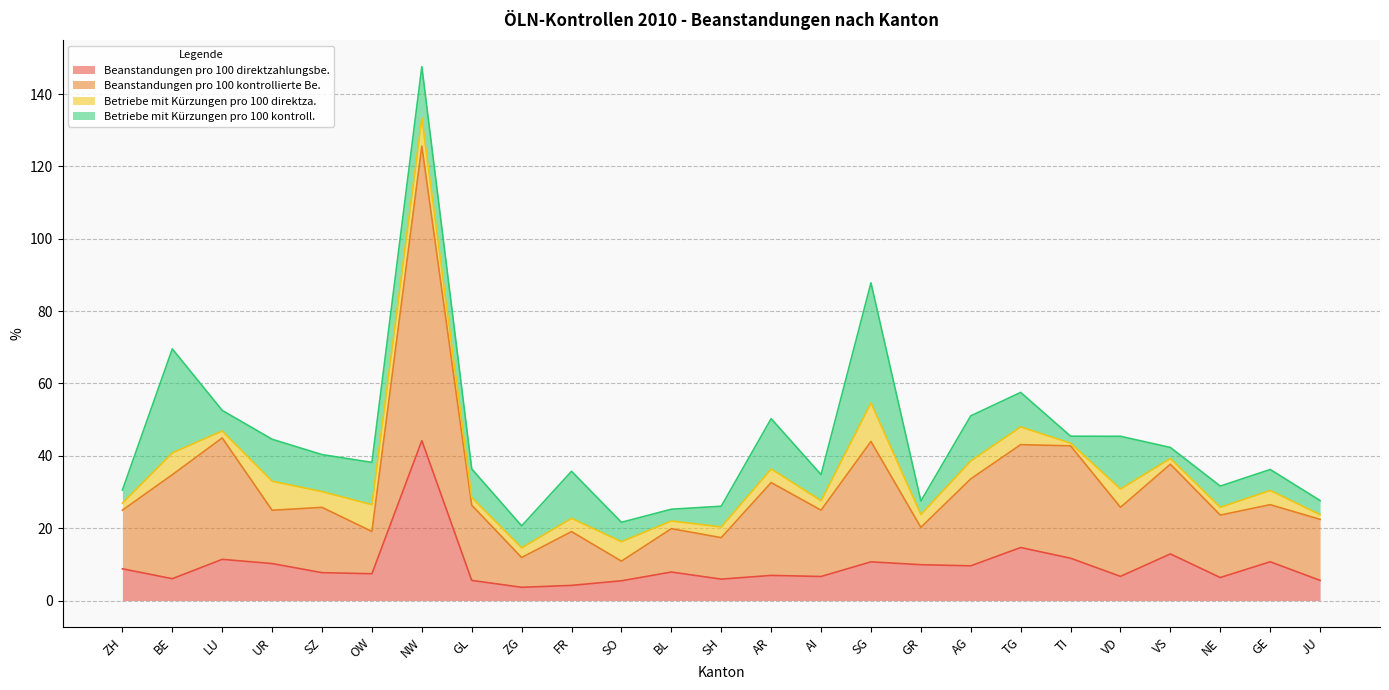

How many lines are shown in the chart?

4